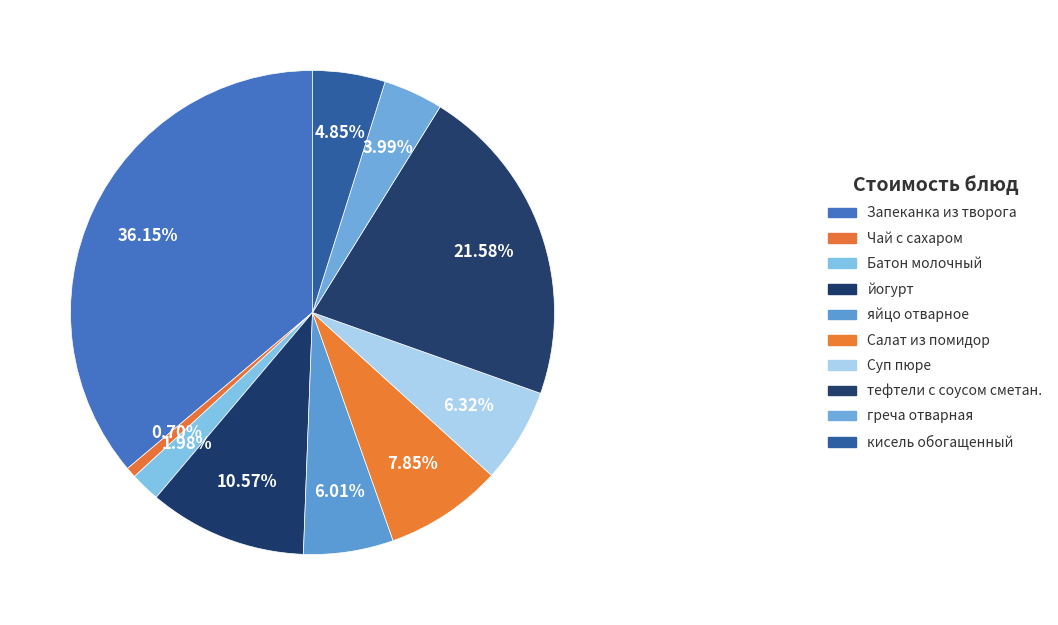

Which category has the smallest portion of the pie?

Чай с сахаром